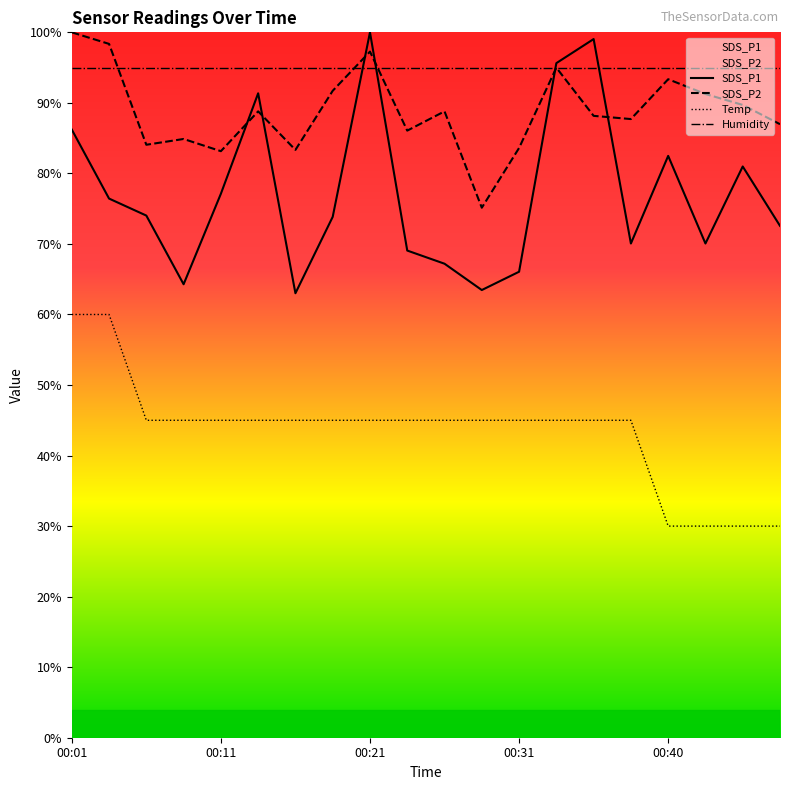

At how many categories does at least one series exceed 75?

20